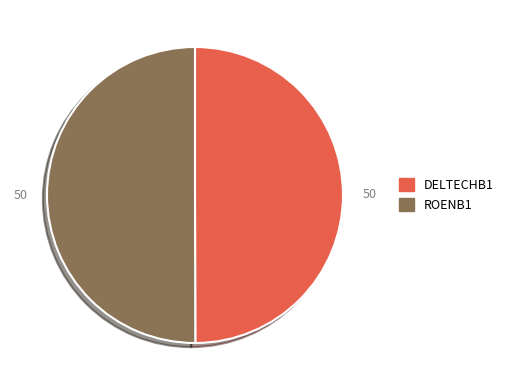

Do ROENB1 and DELTECHB1 together represent more than half of the pie?

Yes